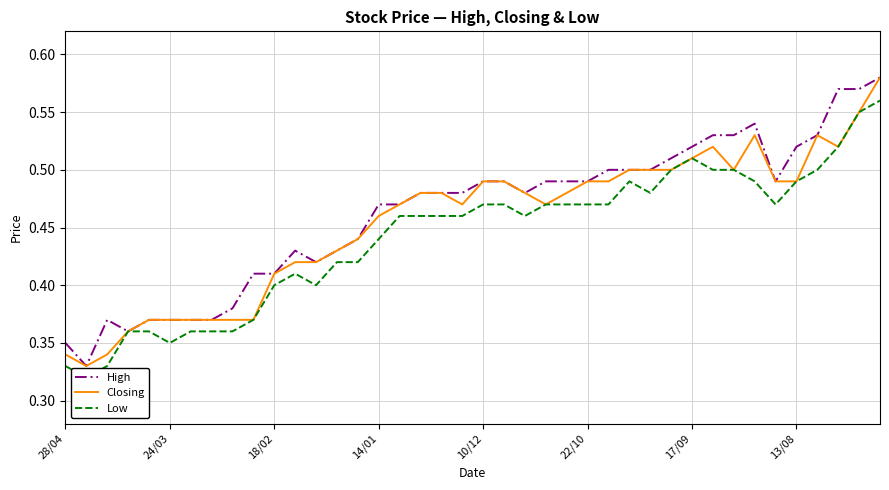

The Closing series shows 0.8 at 38. True or false?

False